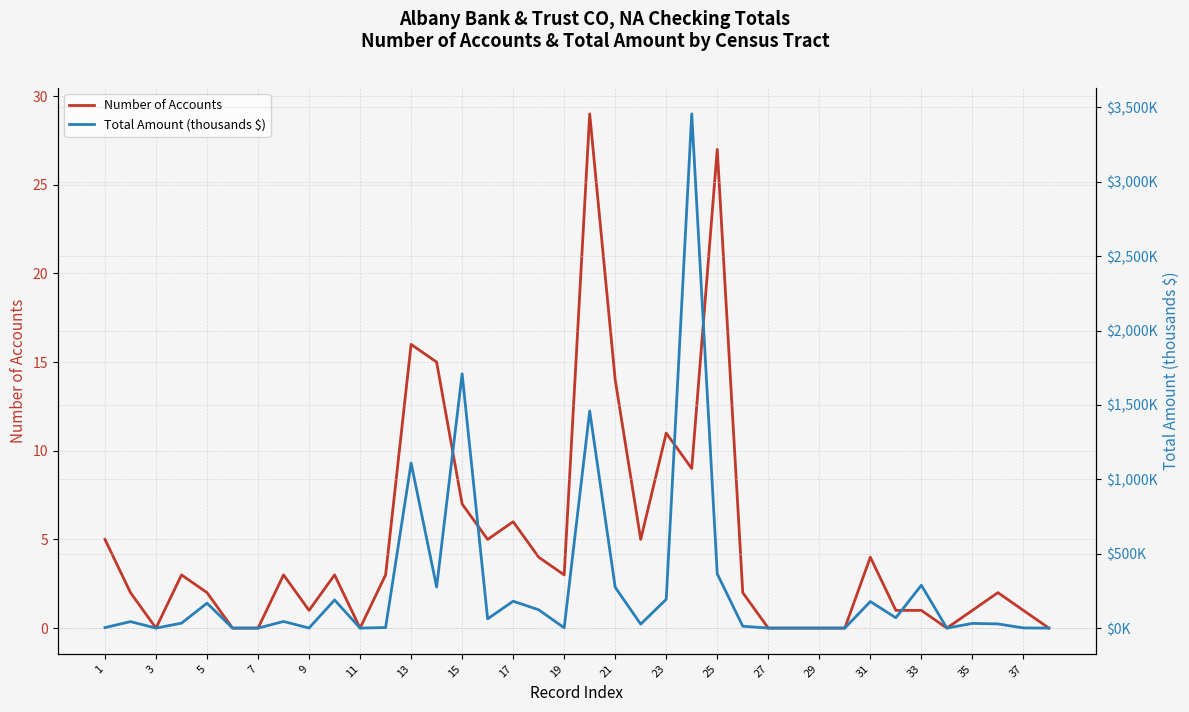

True or false: Number of Accounts has a value of 14 at 21.

True